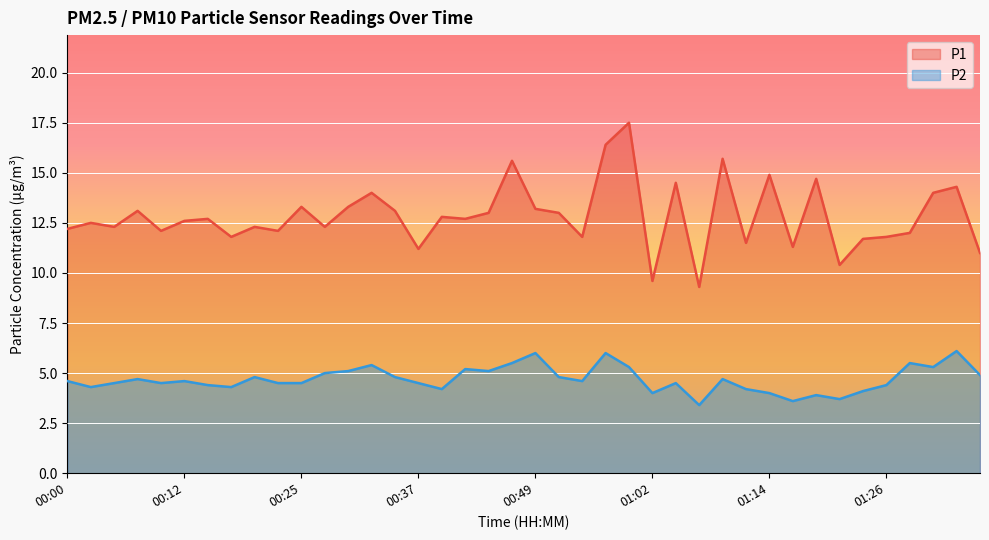

What is the sum of all P2 values?

187.5